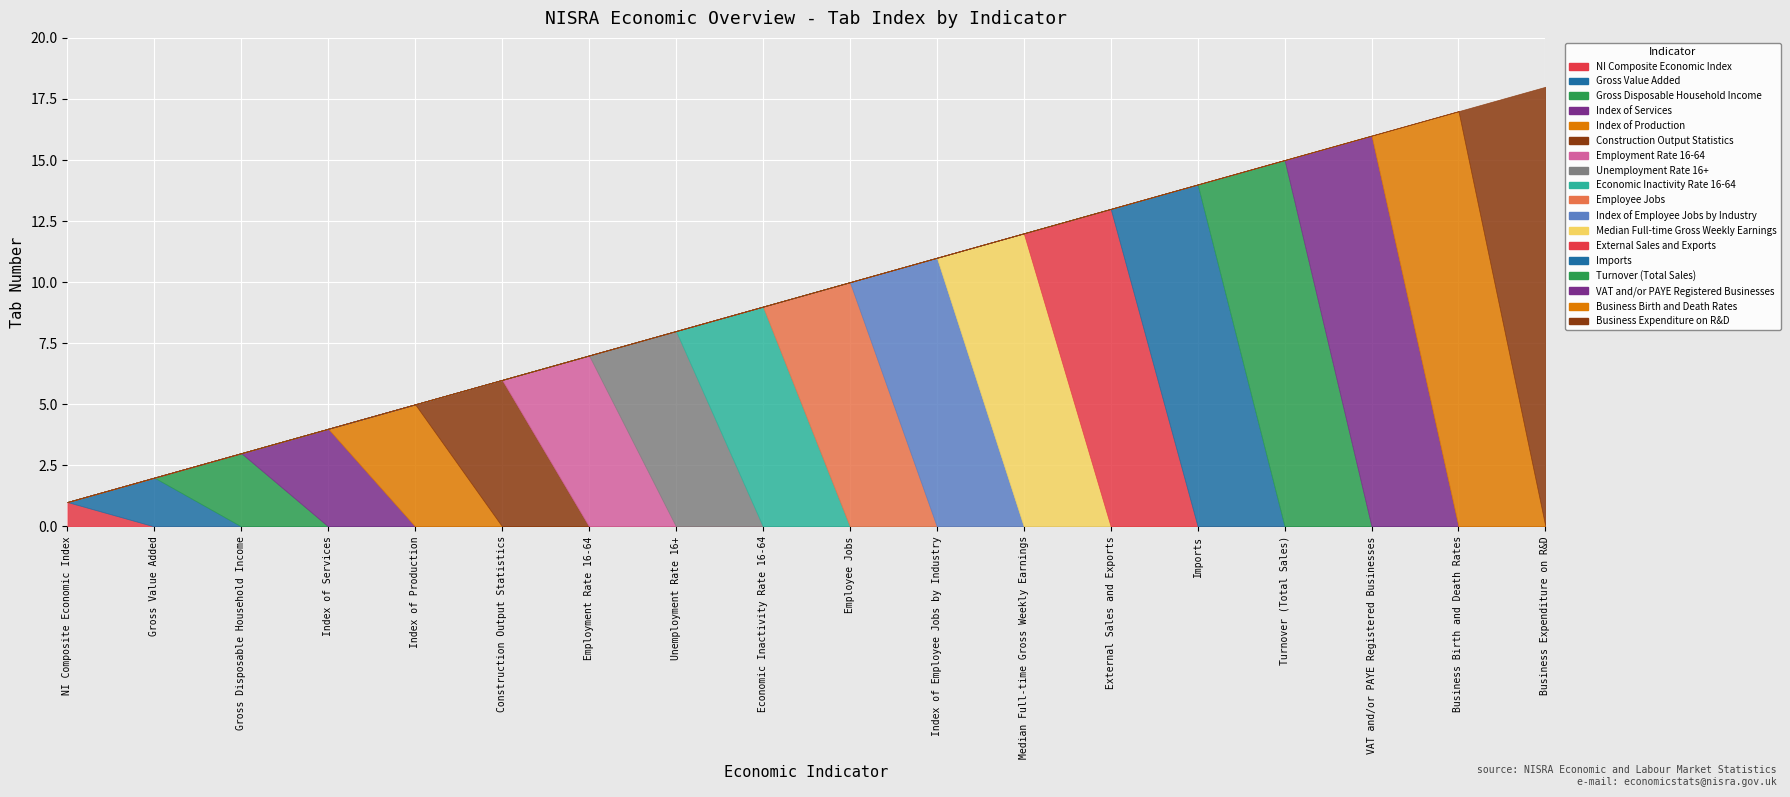

What is the smallest value displayed?

1